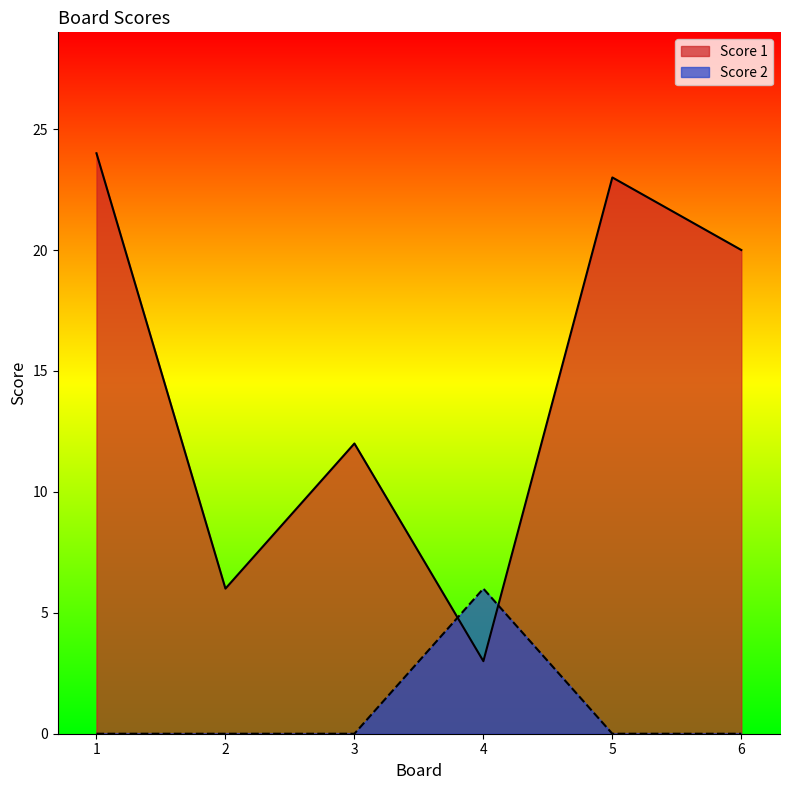

Which series changed the most between 1 and 5?

Score 1